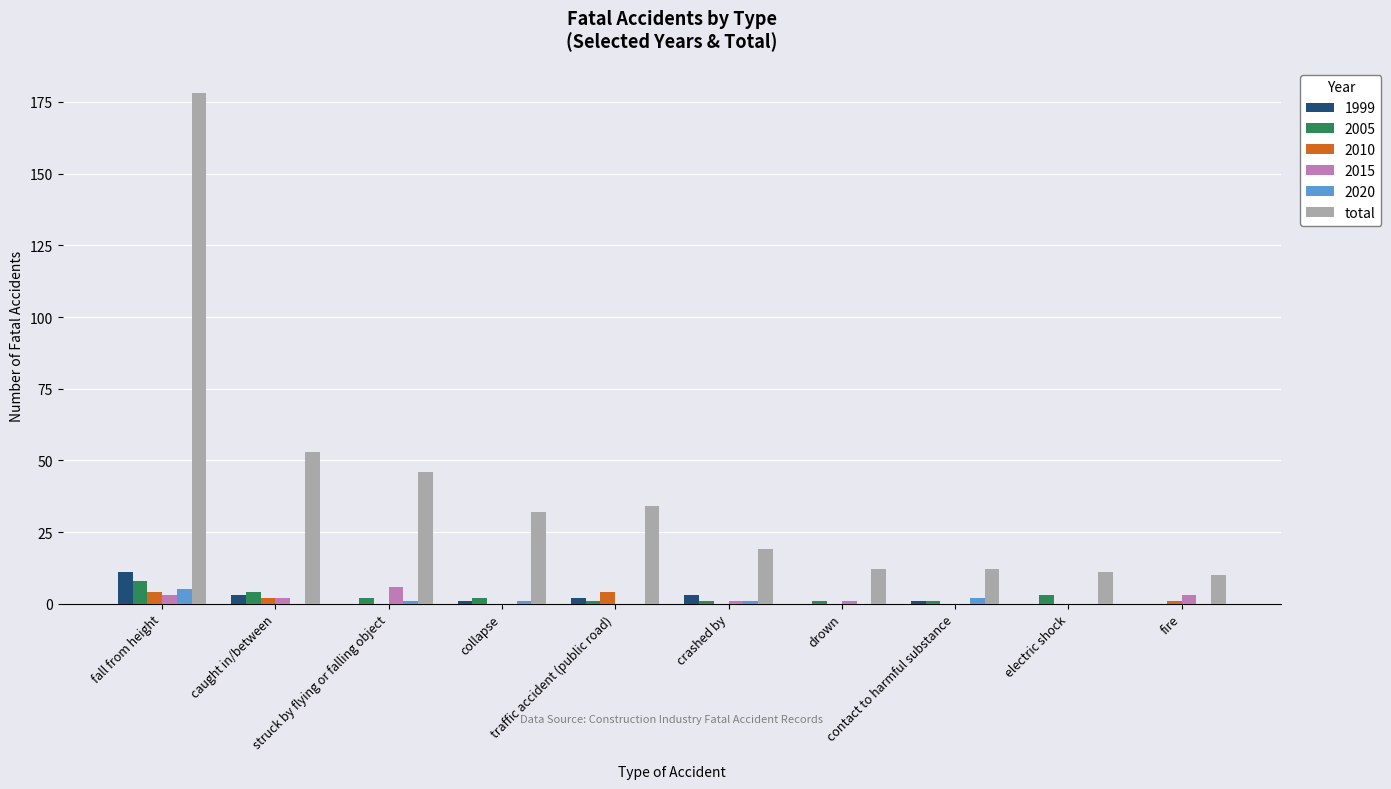

Which category has the highest value across all series?

fall from height